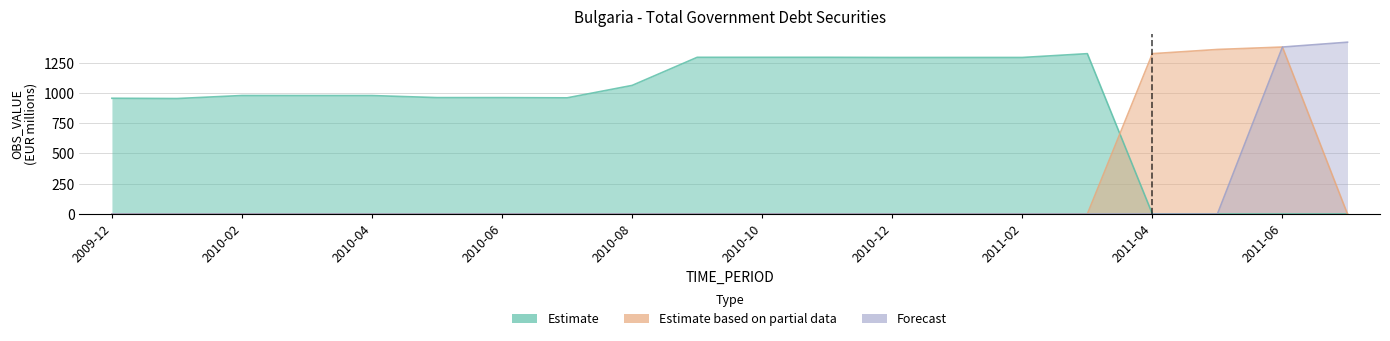

At which category does the chart reach its minimum across all series?

2011-04